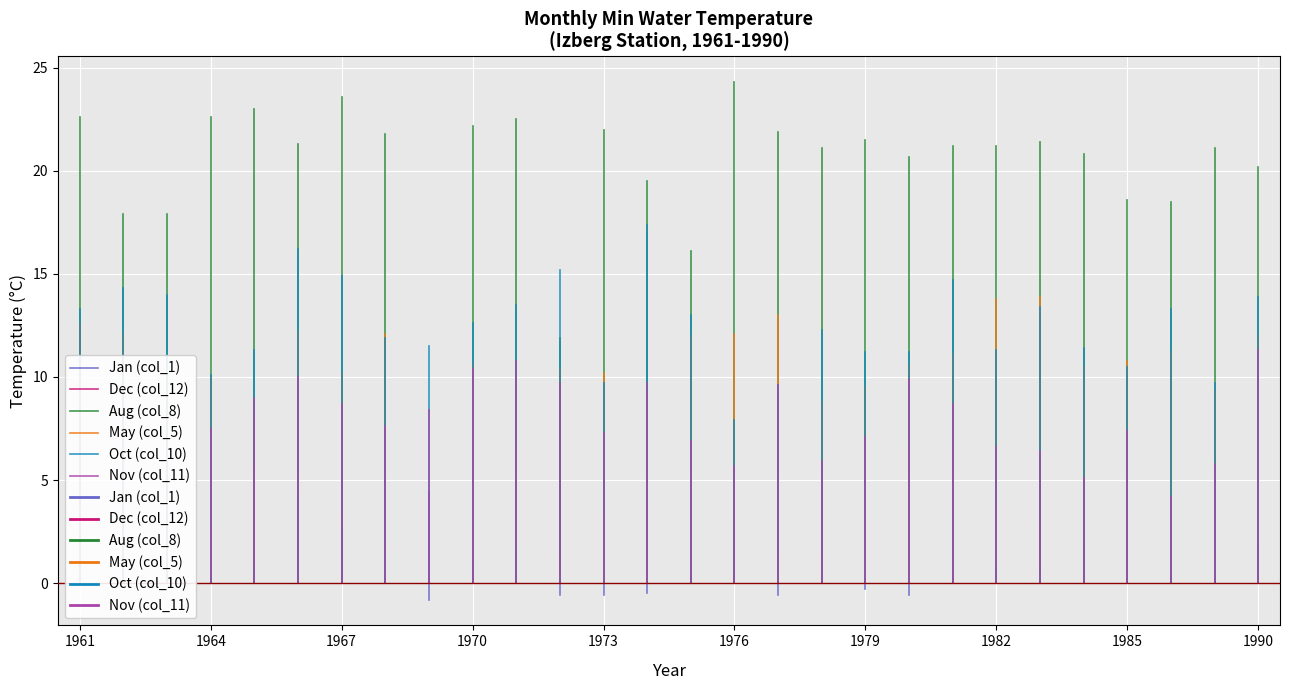

The Nov (col_11) series shows 0.0 at 1961. True or false?

True